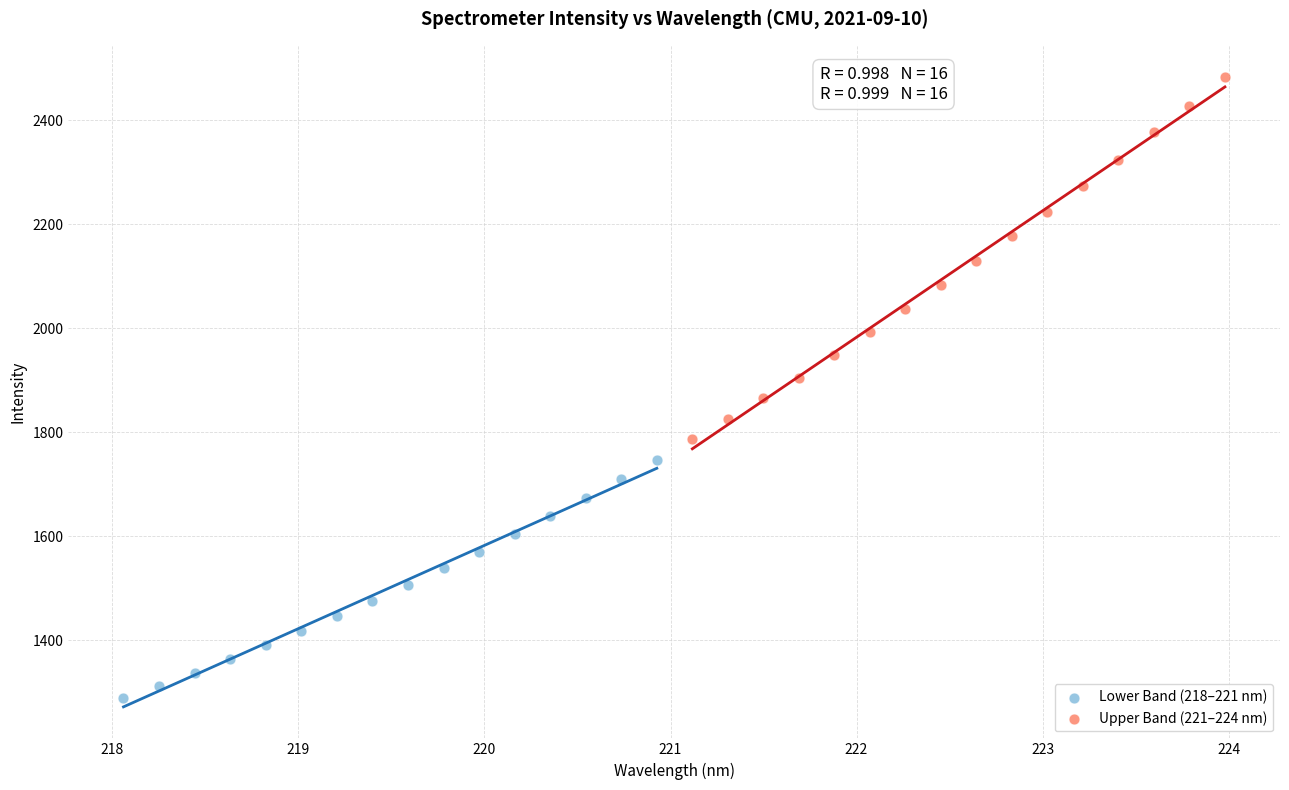

Which series reaches the minimum Y coordinate?

Lower Band (218–221 nm)